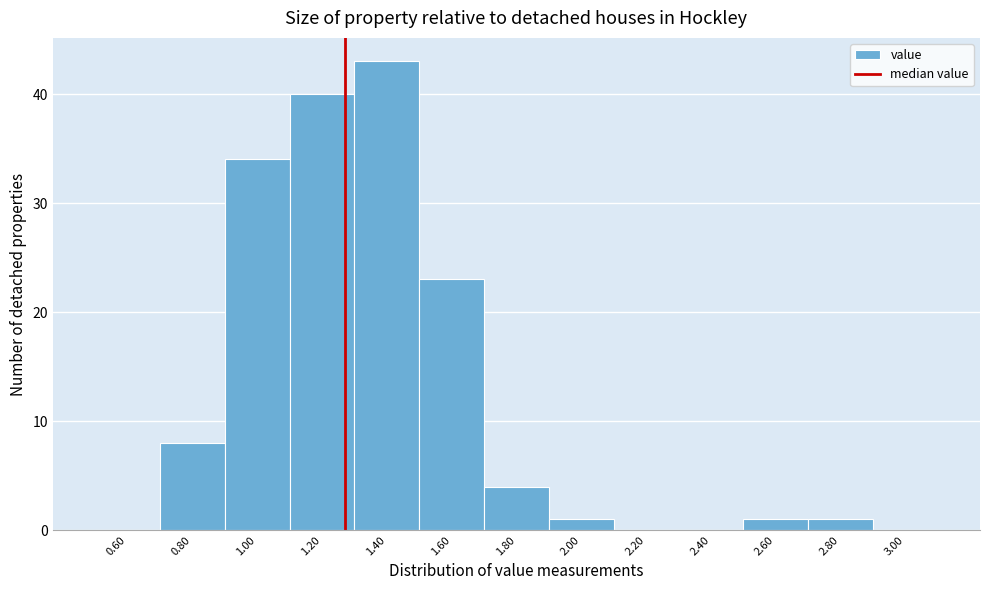

Over which range of the x-axis is the bar tallest?

1.3 to 1.5